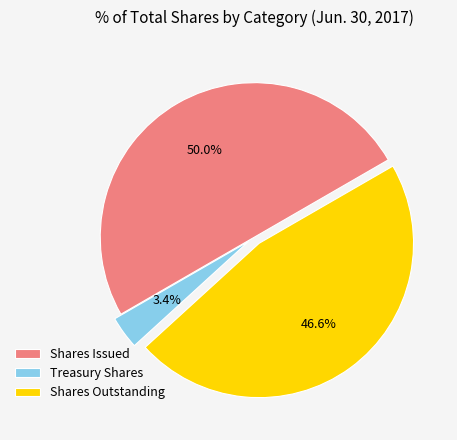

Which slice is the largest?

Shares Issued